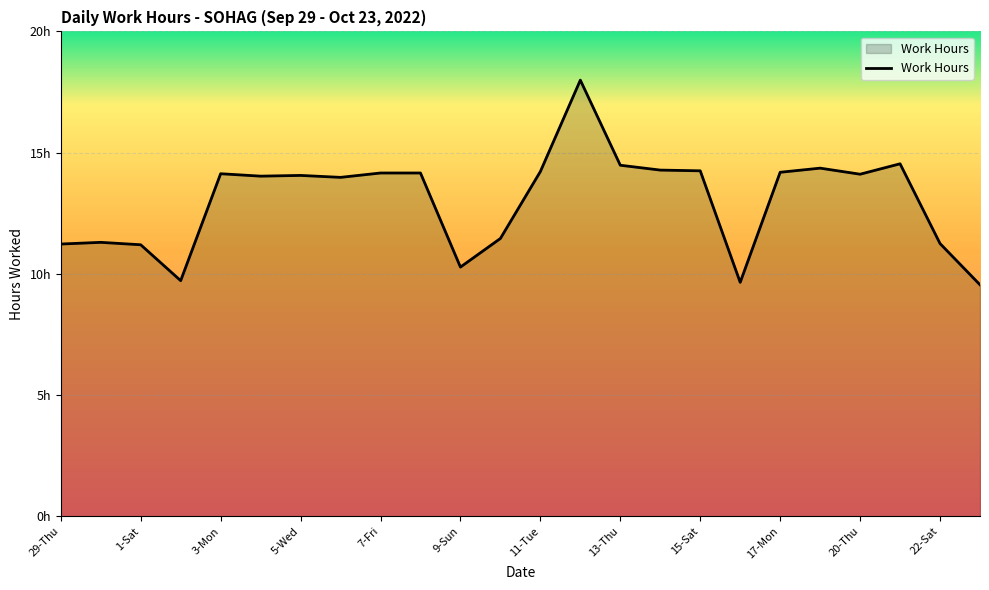

Rank the categories by value from highest to lowest.

13, 21, 14, 19, 15, 16, 12, 18, 15-Sat, 17-Mon, 7-Fri, 20, 11-Tue, 9-Sun, 13-Thu, 22-Sat, 1-Sat, 22, 29-Thu, 3-Mon, 20-Thu, 5-Wed, 17, 23